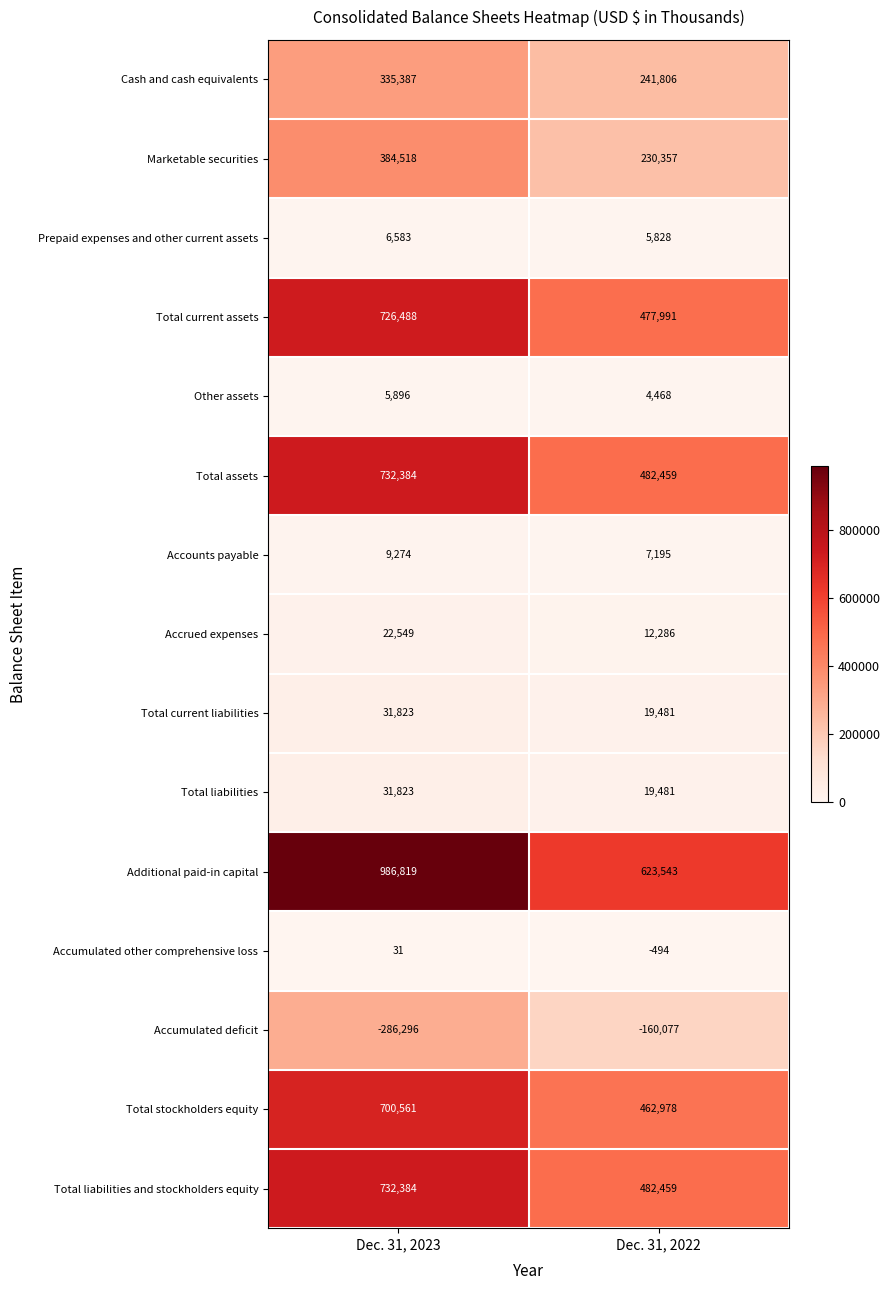

Rank the categories by Marketable securities value from highest to lowest.

Dec. 31, 2023, Dec. 31, 2022